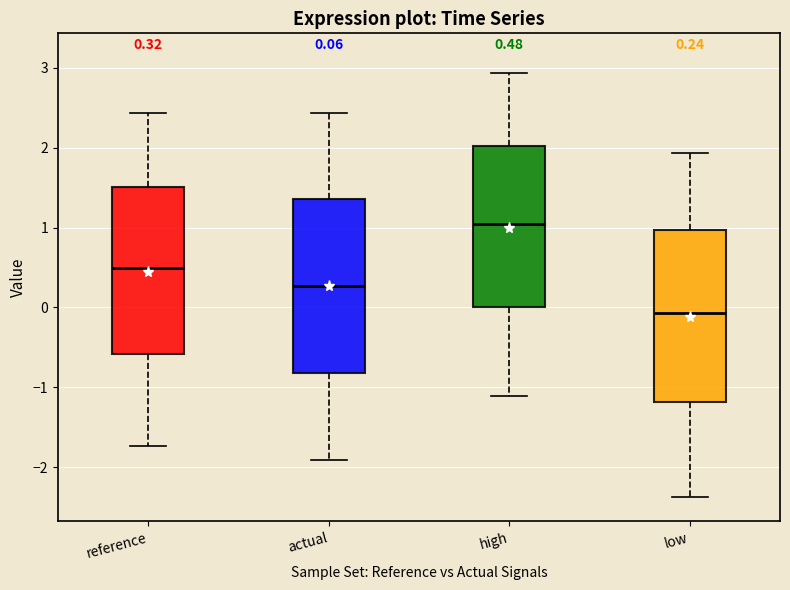

Which box's median line is the lowest?

low